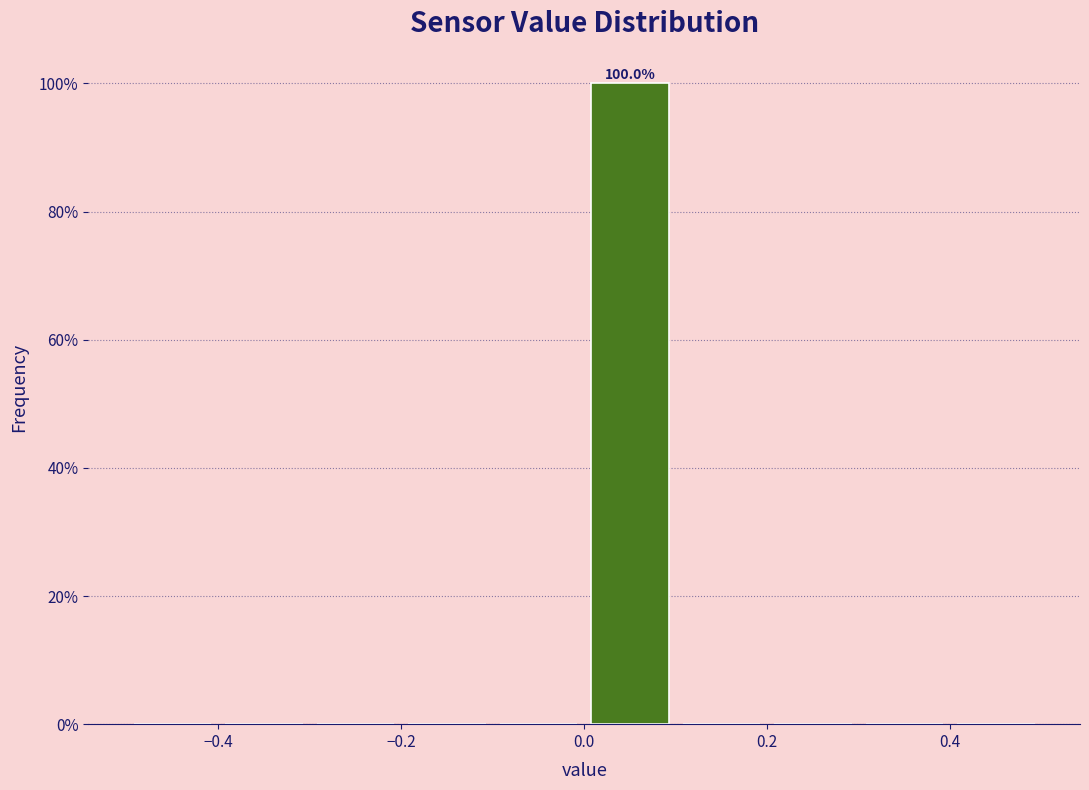

Which range on the x-axis has the tallest bar?

0.0 to 0.1